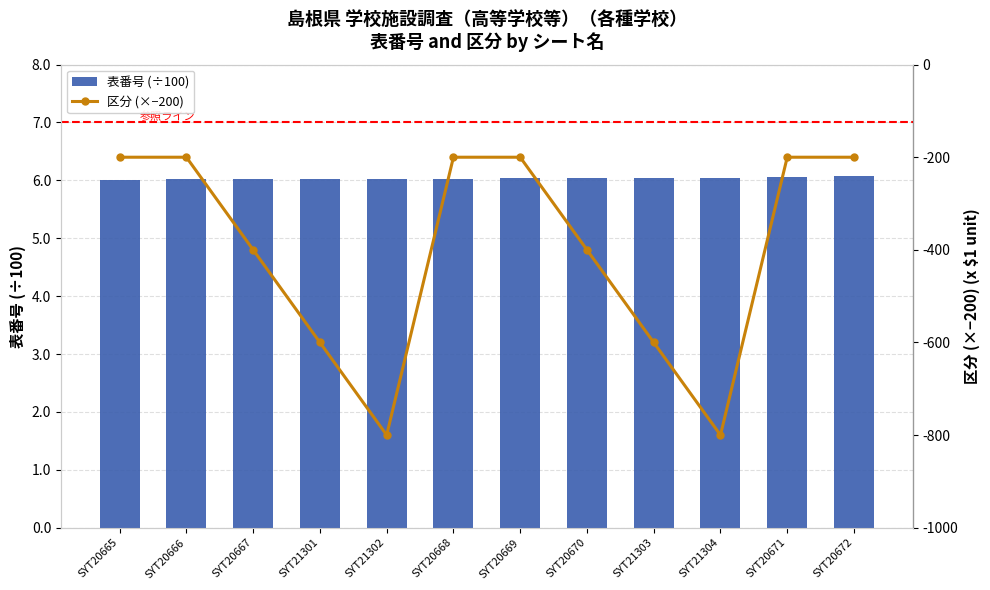

Reading left to right, extract all data points from this chart.

表番号 (÷100): SYT20665=6.0	SYT20666=6.0	SYT20667=6.0	SYT21301=6.0	SYT21302=6.0	SYT20668=6.0	SYT20669=6.0	SYT20670=6.0	SYT21303=6.0	SYT21304=6.0	SYT20671=6.0	SYT20672=6.1
区分 (×−200): SYT20665=-200.0	SYT20666=-200.0	SYT20667=-400.0	SYT21301=-600.0	SYT21302=-800.0	SYT20668=-200.0	SYT20669=-200.0	SYT20670=-400.0	SYT21303=-600.0	SYT21304=-800.0	SYT20671=-200.0	SYT20672=-200.0